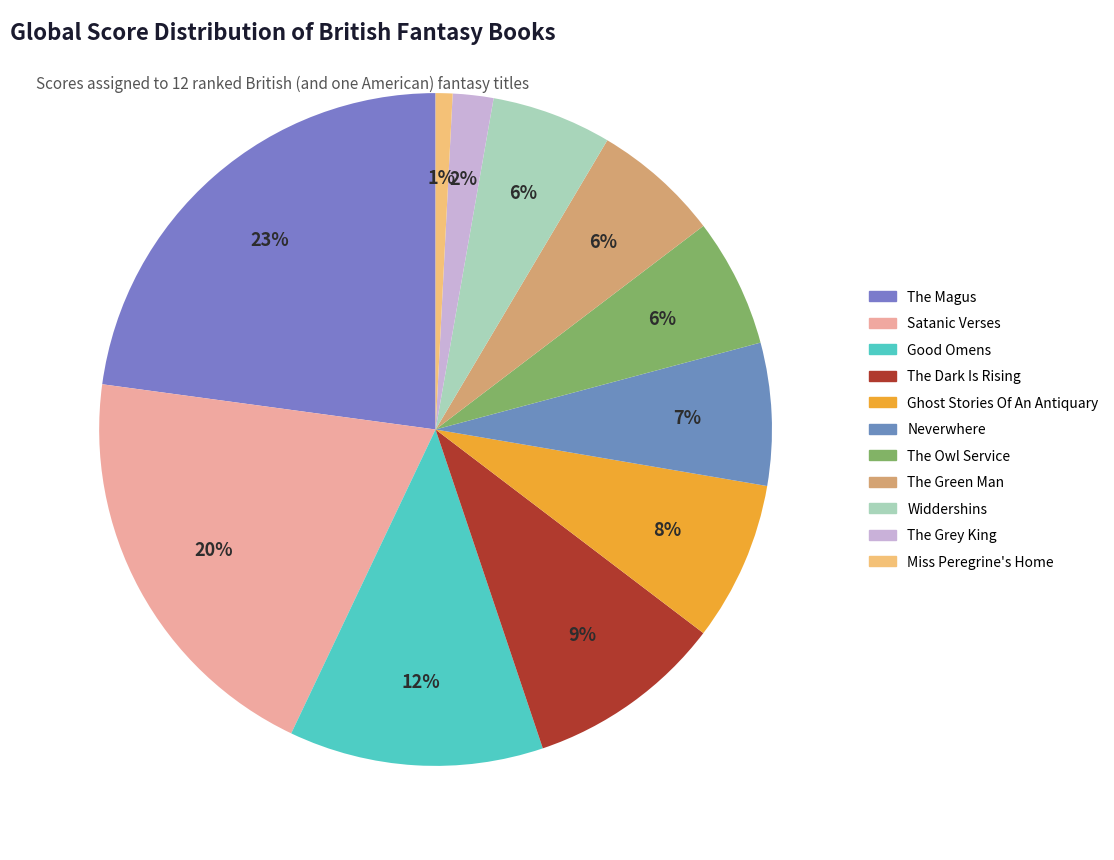

How many segments does this pie chart have?

11